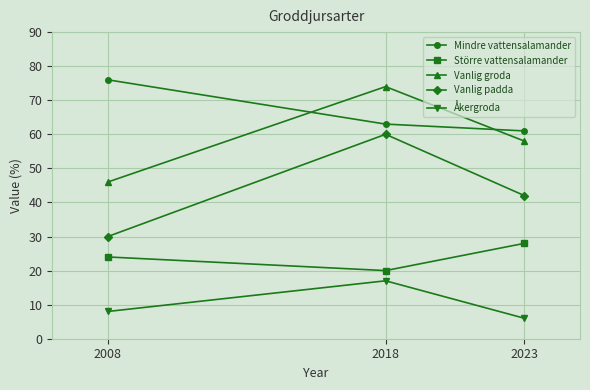

Which category has the lowest value across all series?

2023